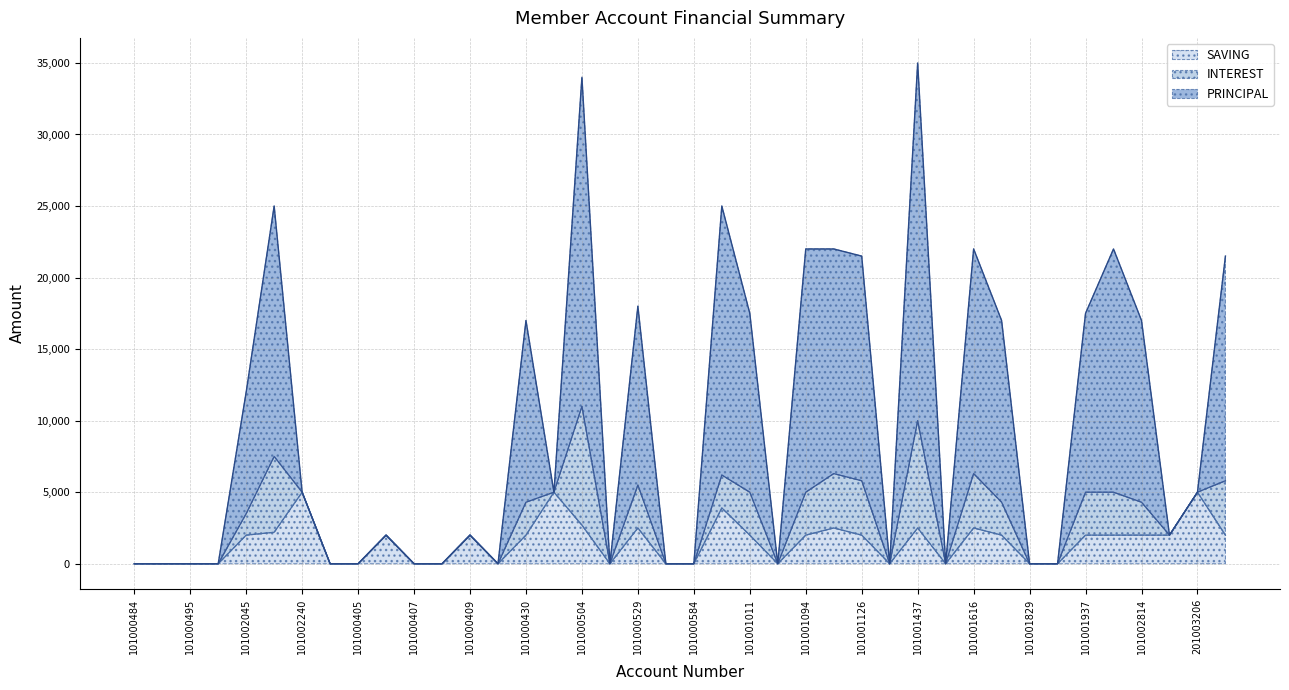

Count the number of categories in the chart.

40